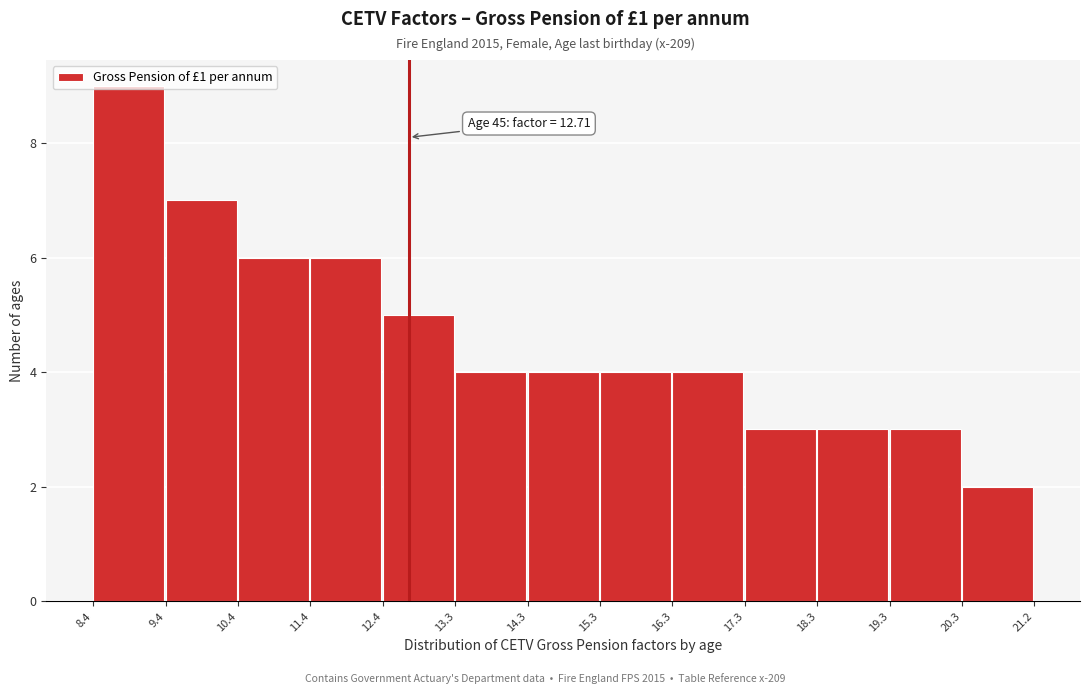

Over which range of the x-axis is the bar tallest?

8.4 to 9.4